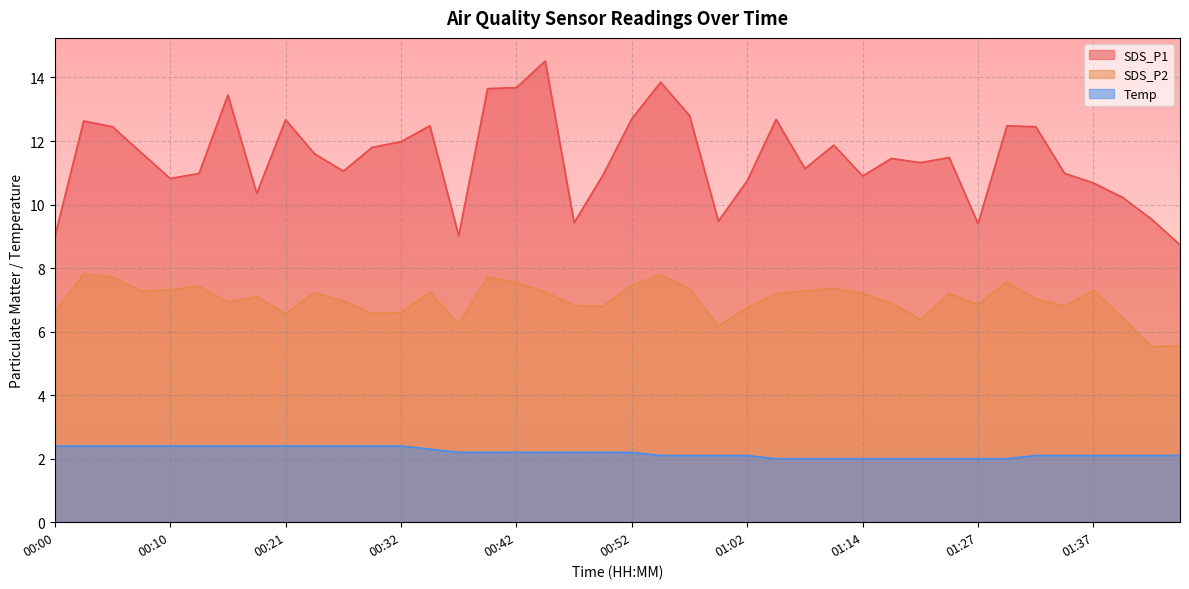

How many interior local peaks does the SDS_P2 series have?

11